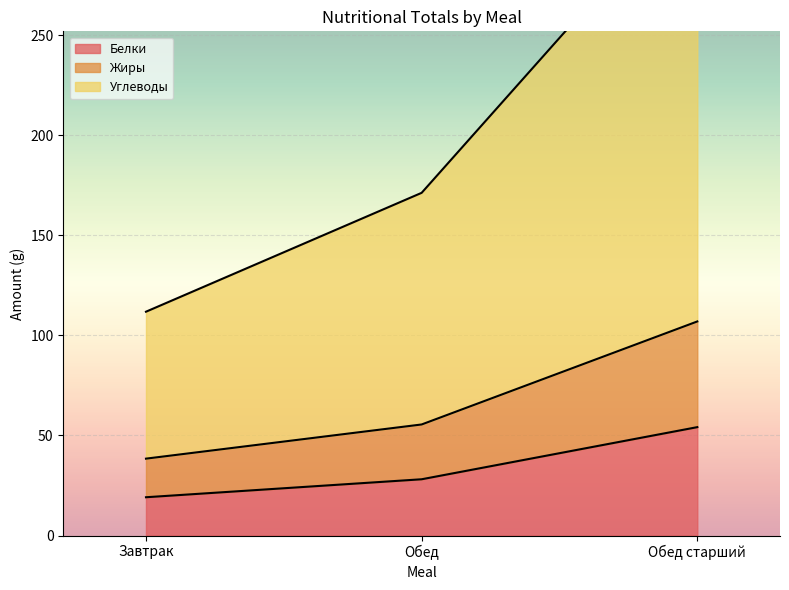

The Белки series shows 19.1 at Завтрак. True or false?

True